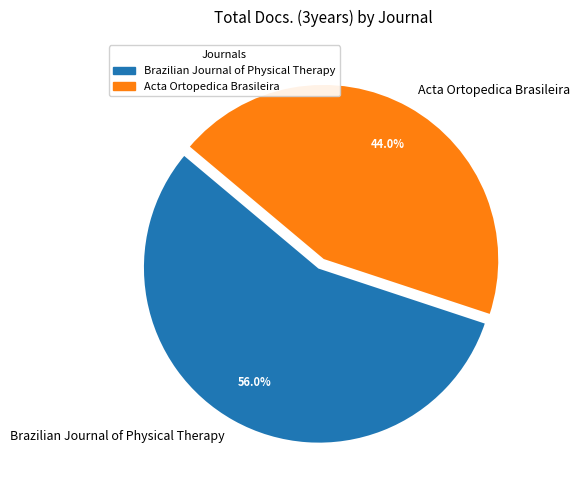

How many slices are in this pie chart?

2